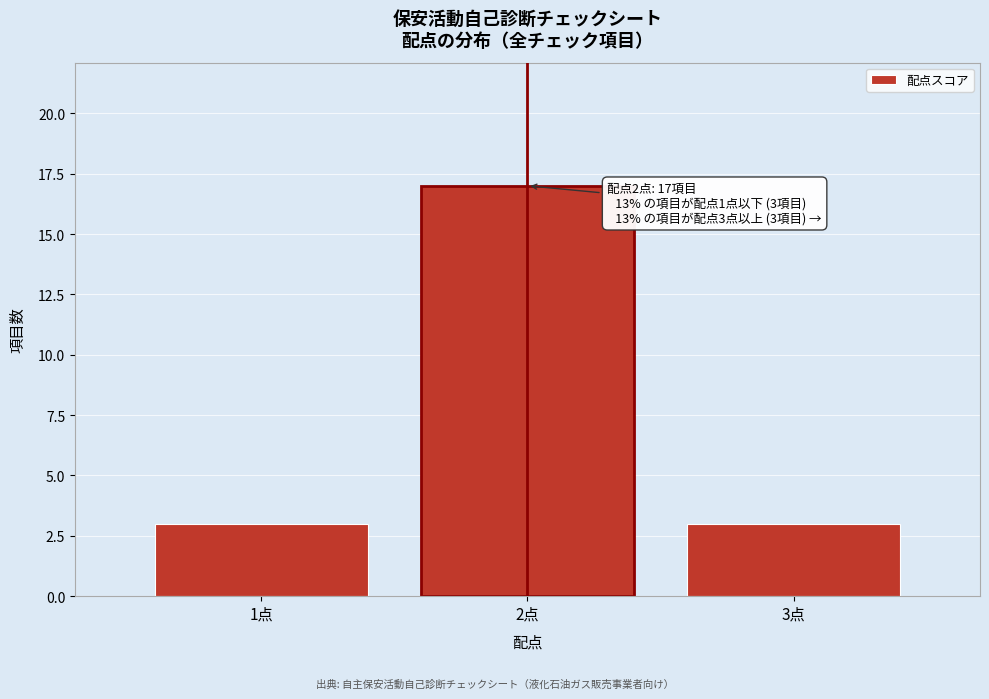

Reading left to right, extract all data points from this chart.

1点=3	2点=17	3点=3